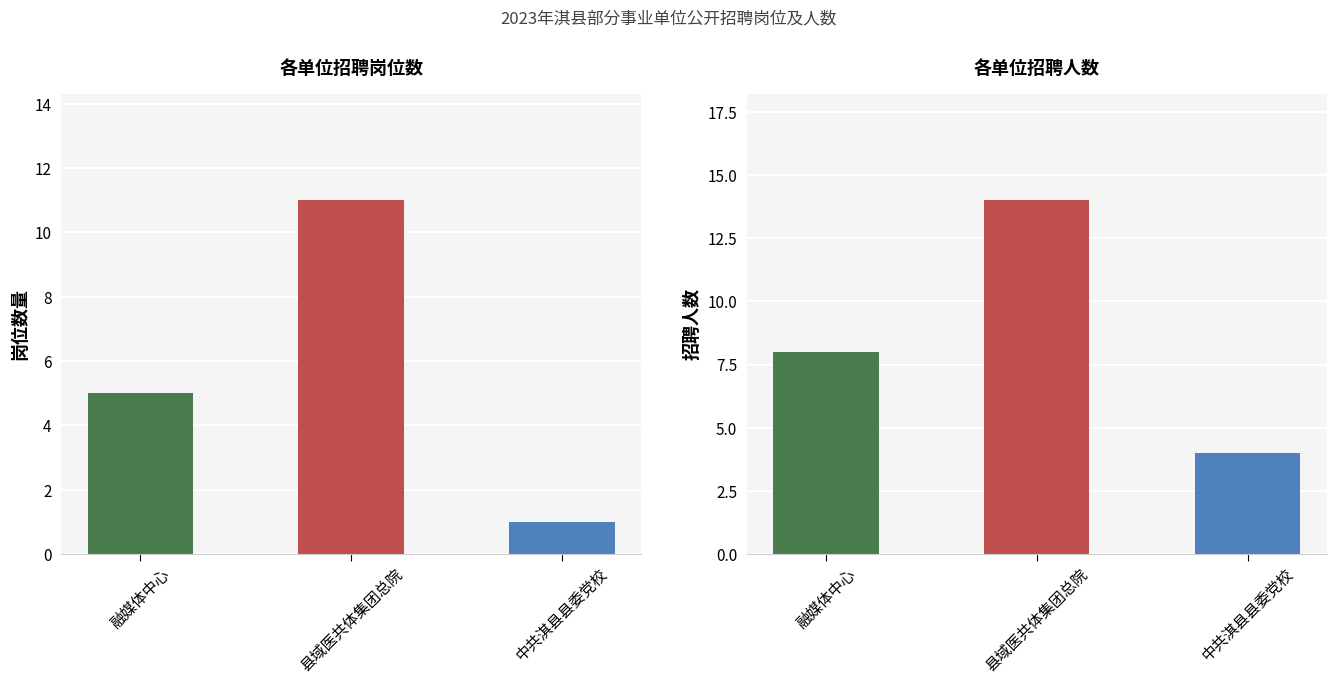

What is the difference between the values at 县域医共体集团总院 and 中共淇县县委党校?

10